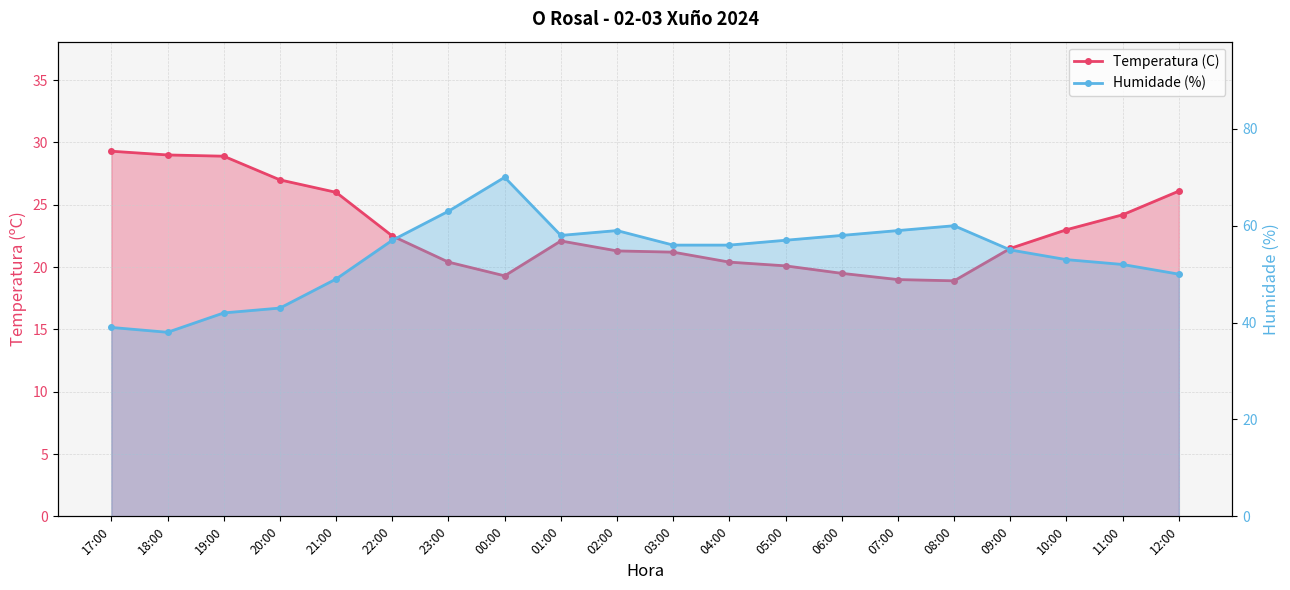

Where does the Temperatura (C) series first go above 22?

17:00